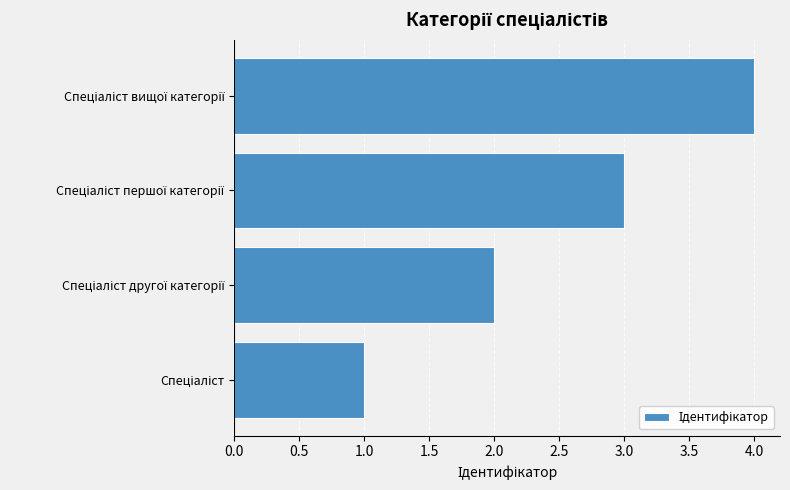

Count the number of data series in this chart.

1